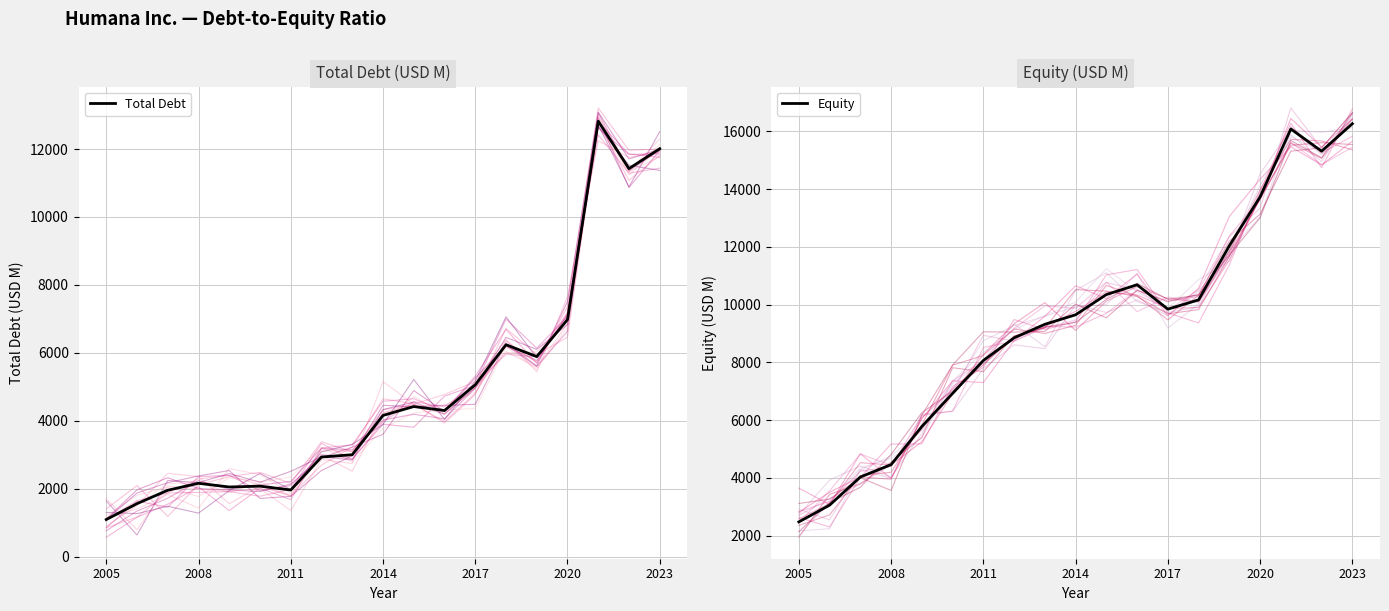

What is the difference between the highest and lowest values at 9?

5487